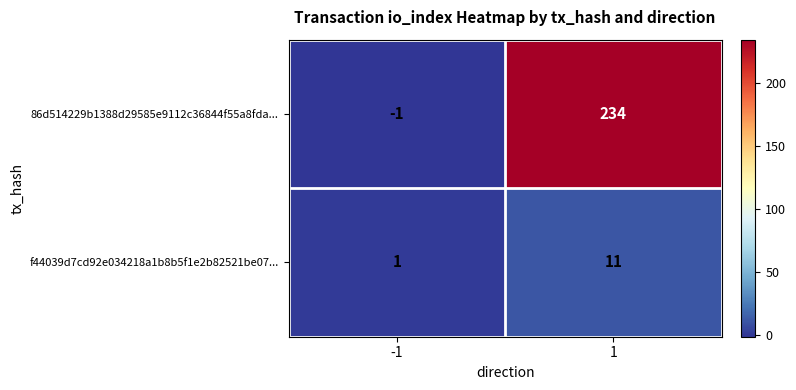

Rank the categories by 86d514229b1388d29585e9112c36844f55a8fda... value from lowest to highest.

-1, 1